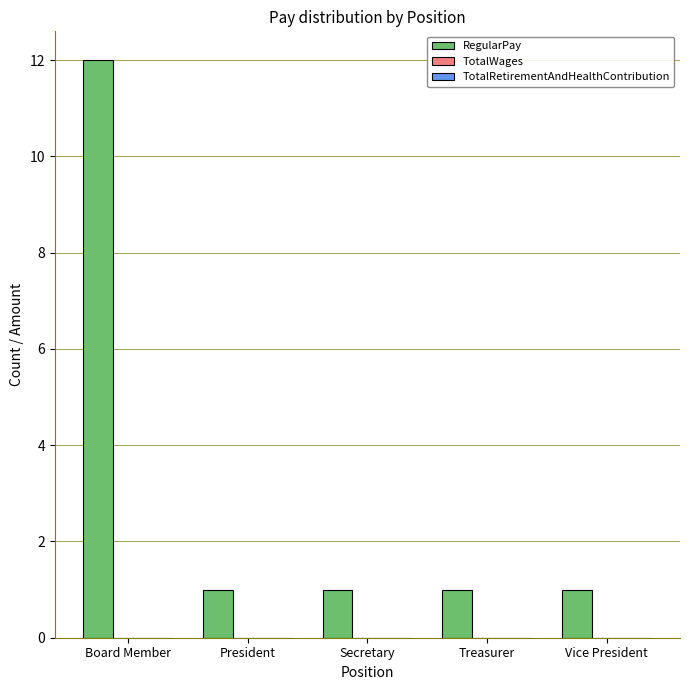

Approximately how many times larger is the value at Treasurer compared to Secretary?

1.0